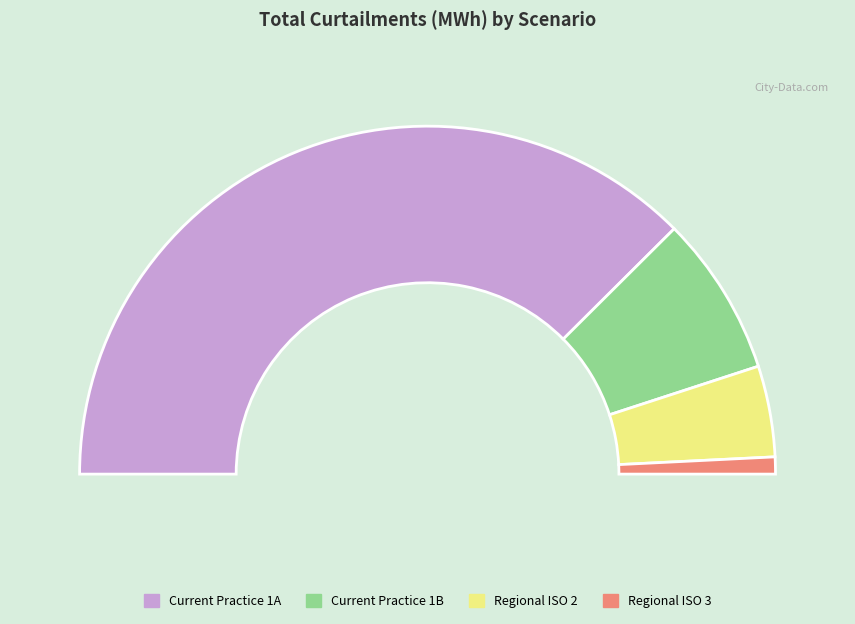

To the nearest percent, what percentage of the pie is Current Practice 1A?

75%